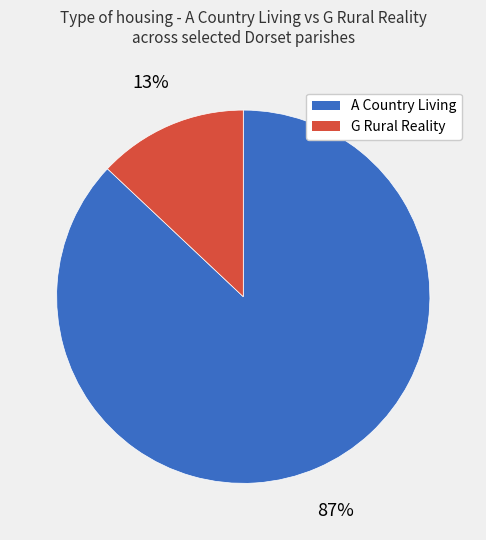

Is there any slice that represents more than half of the pie?

Yes